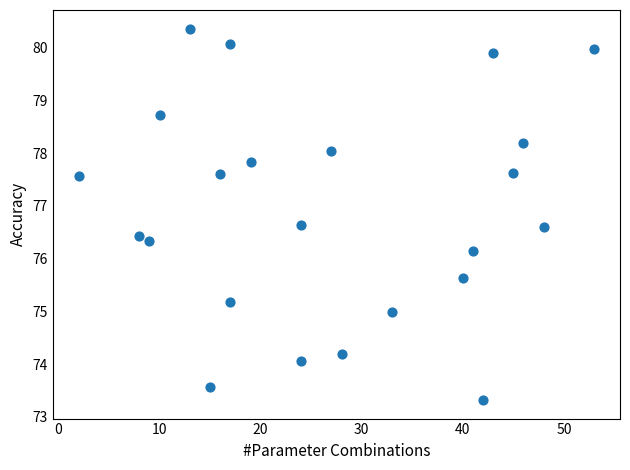

What Y value in the scatter plot is closest to 76?

76.1